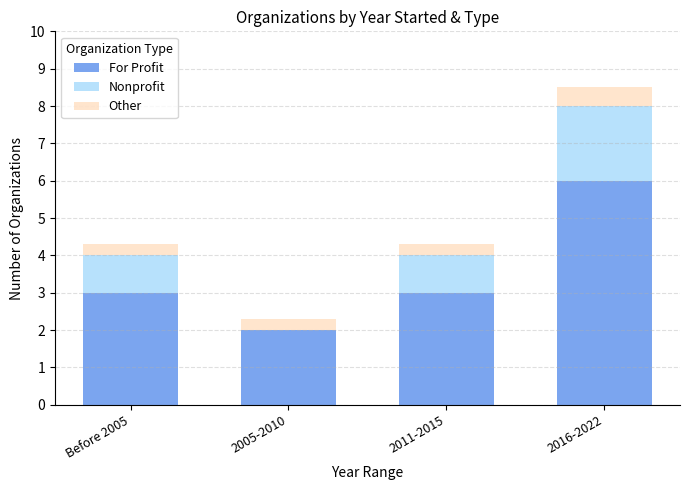

What is the highest value of the For Profit series?

6.0